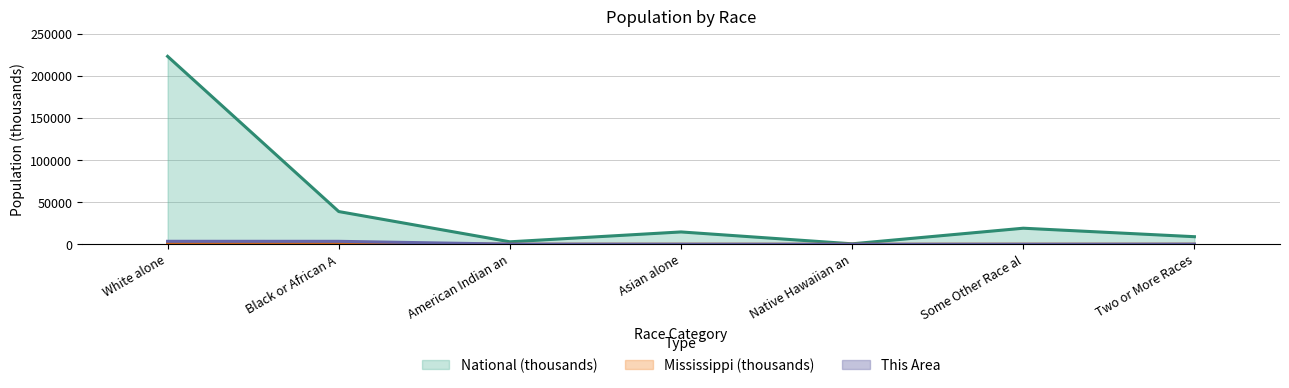

What is the label of the 4th point from the left?

Asian alone